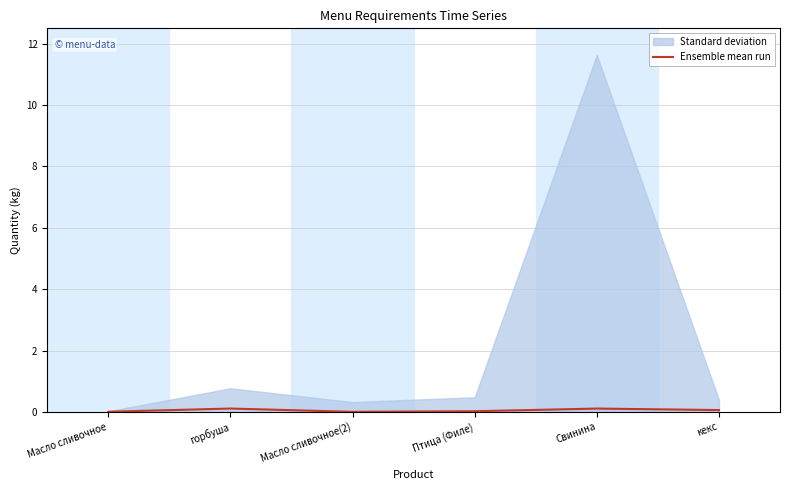

What is the change in value from Масло сливочное(2) to кекс?

+0.1